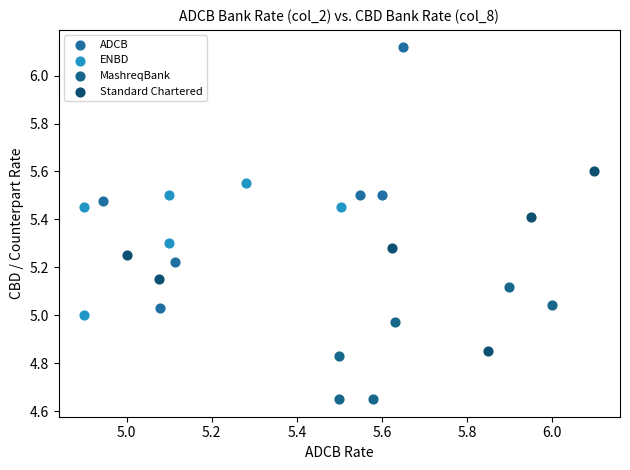

Which series has the widest spread of Y values?

ADCB